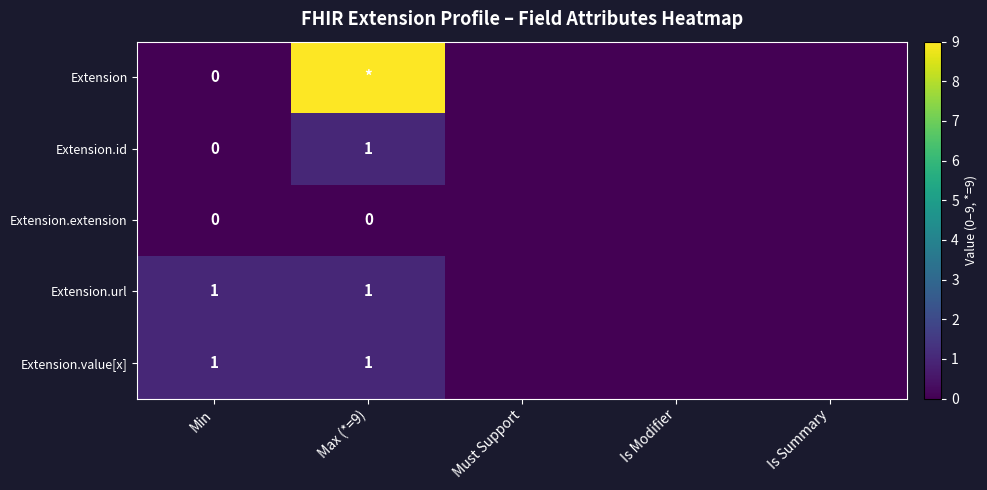

The Extension.value[x] series shows 1 at Min. True or false?

True